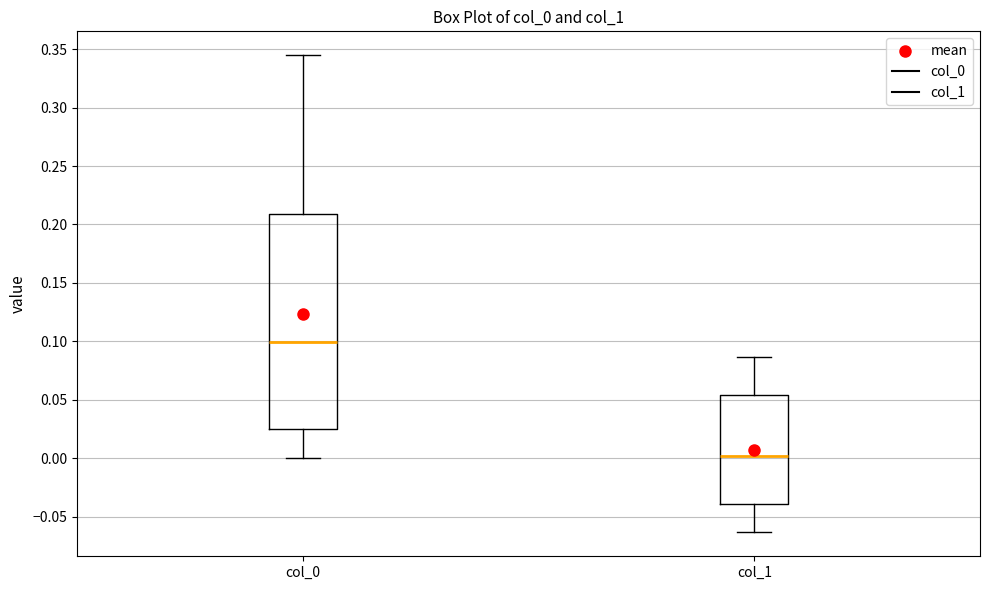

Reading left to right, read every box against the y-axis: the position of its median line, the range the box covers, and the ends of its whiskers. The values are not printed on the chart, so give them approximately, as read against the axis.

col_0: median 0.100, box 0.025 to 0.210, whiskers 0.000 to 0.345
col_1: median 0.000, box -0.040 to 0.055, whiskers -0.065 to 0.085